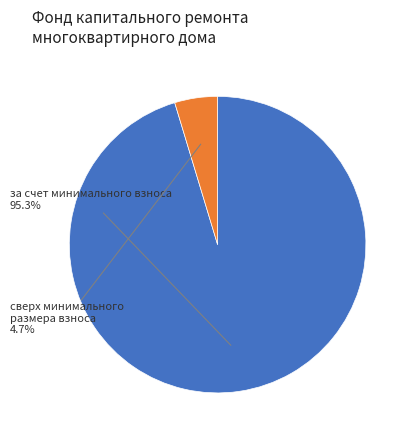

Rank the categories by value from lowest to highest.

сверх минимального размера взноса, за счет минимального взноса